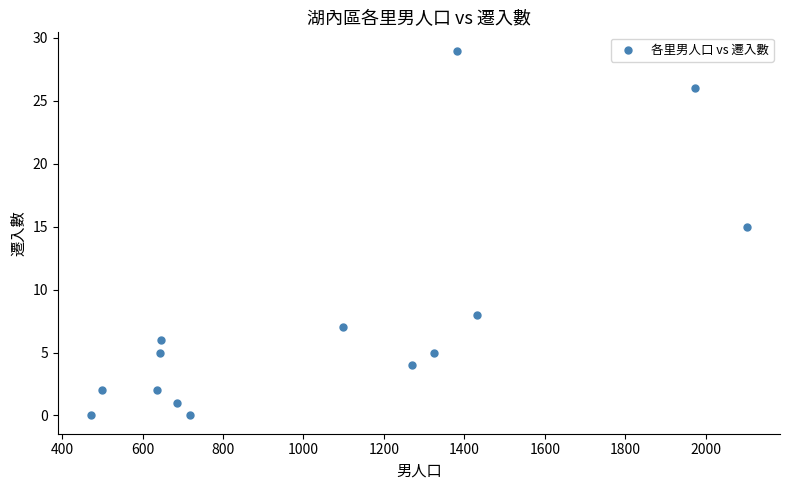

What is the range of X values (max minus min)?

1632